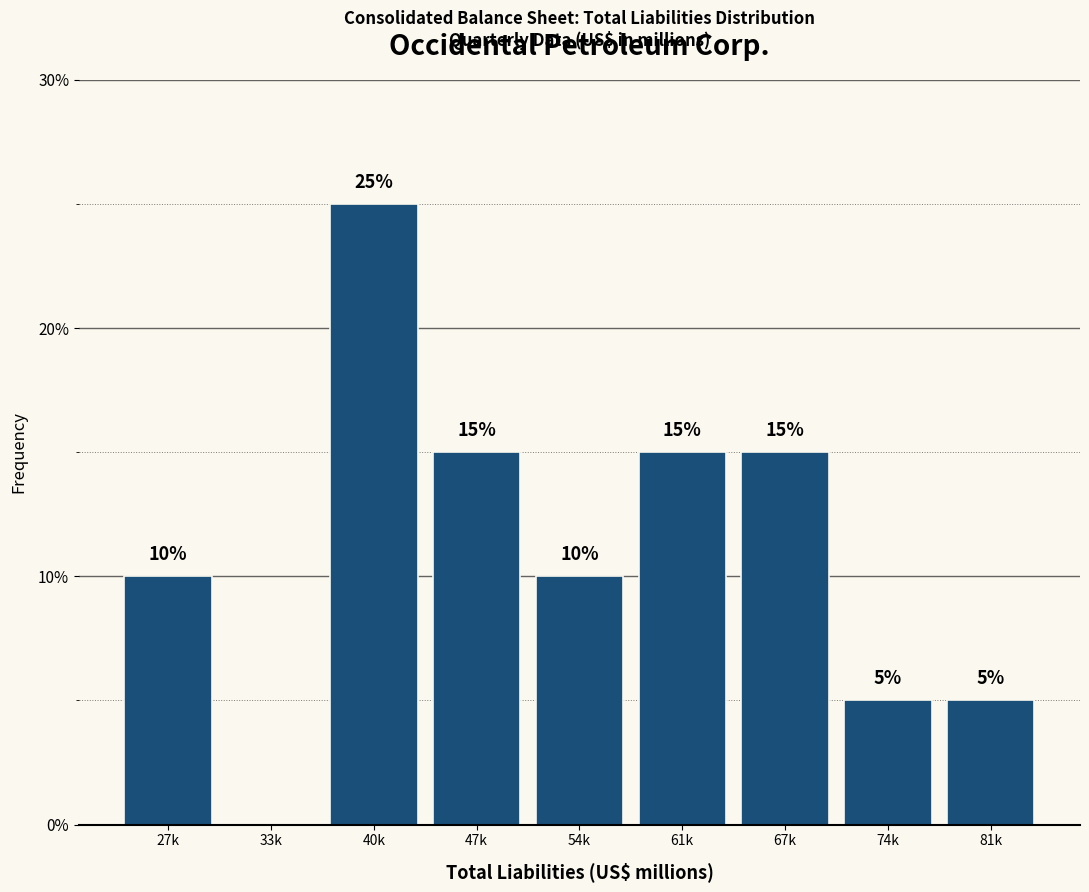

Are the bars horizontal?

No